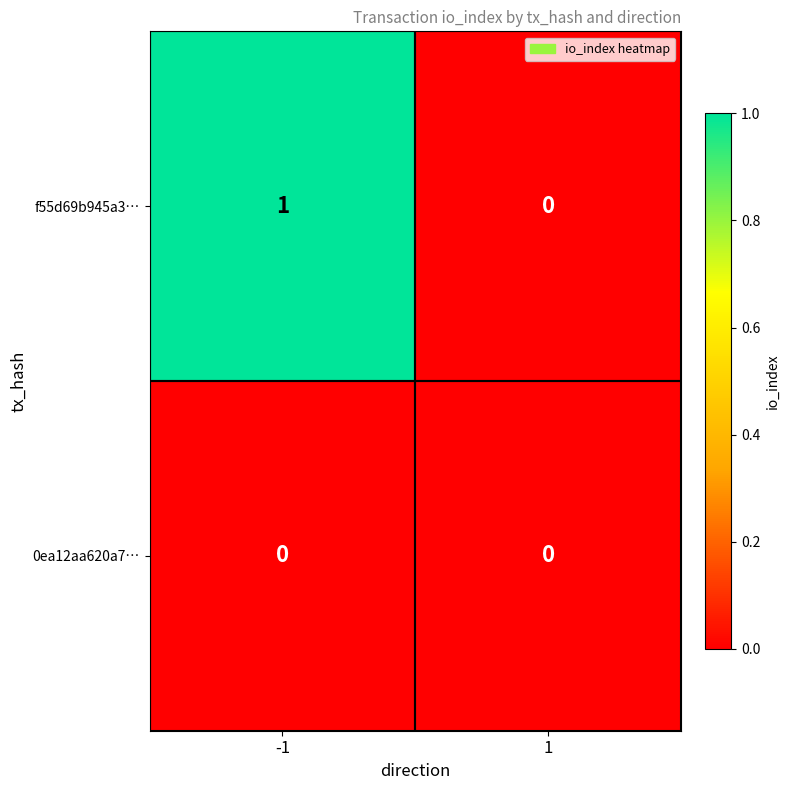

Reading left to right, transcribe all the data shown in this chart.

f55d69b945a3…: 1	0
0ea12aa620a7…: 0	0